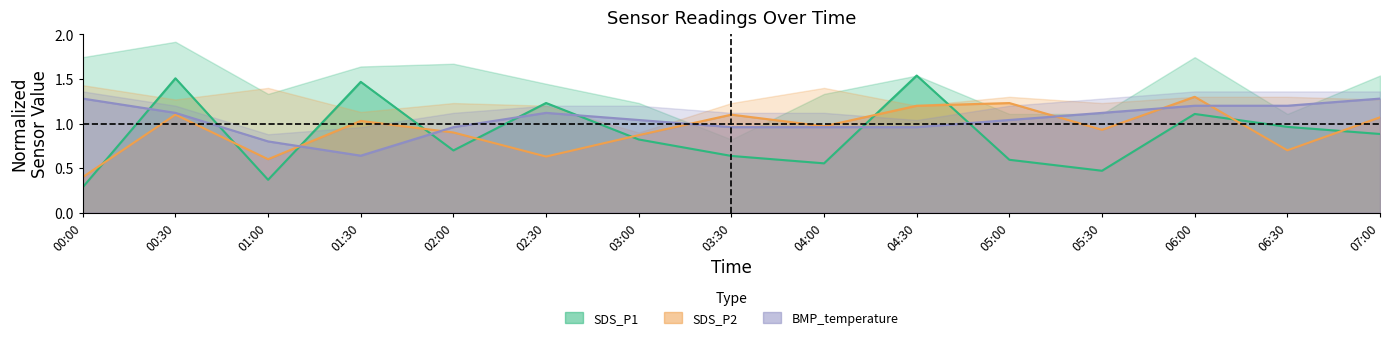

What is the average value of the SDS_P2 series?

0.9